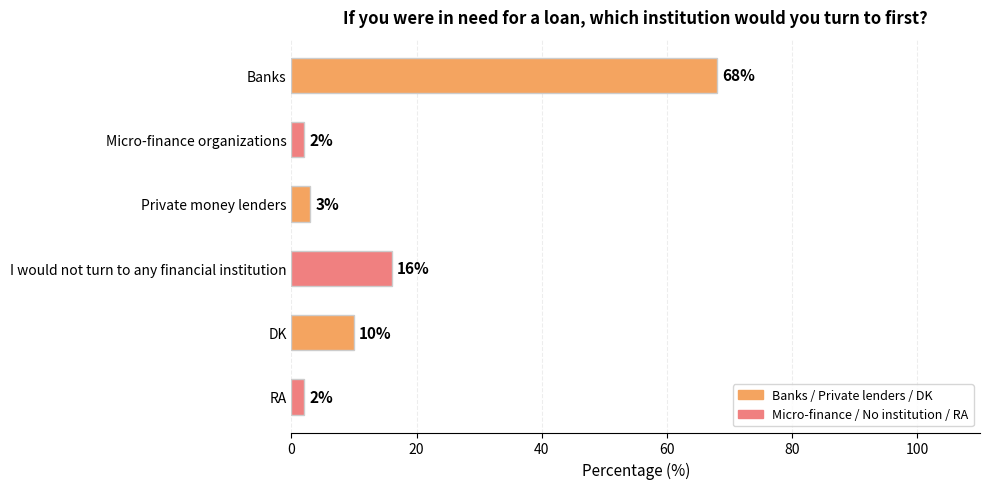

What value does the data have at I would not turn to any financial institution?

16